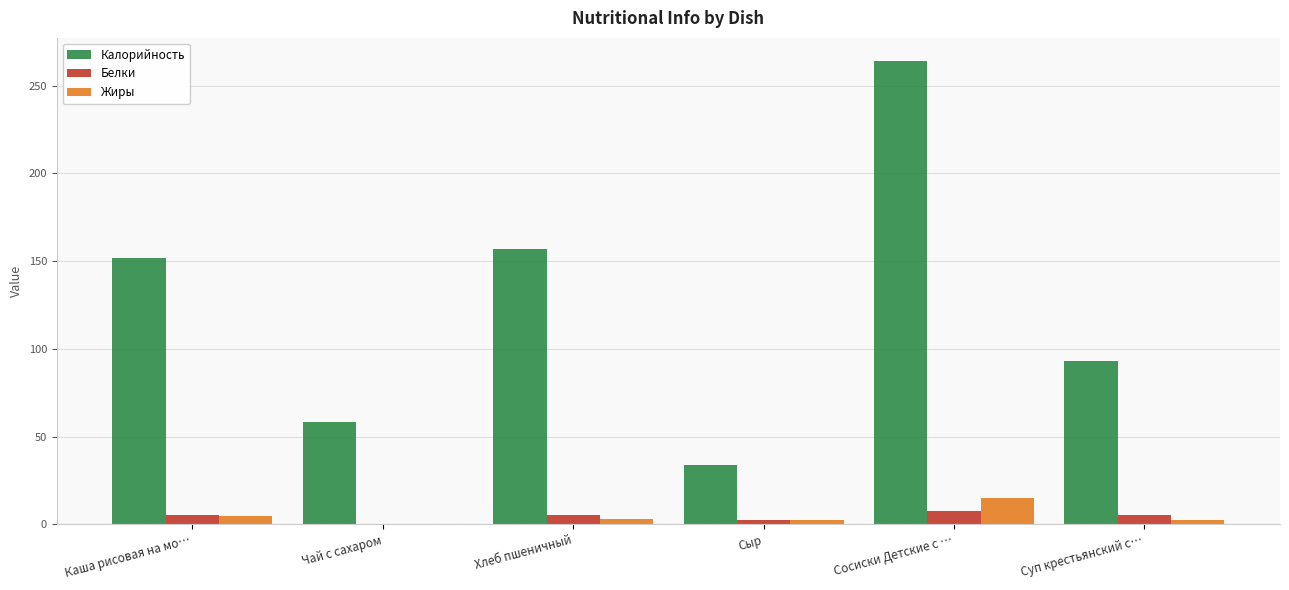

What is the approximate value of Жиры at Сосиски Детские с …?

15.2